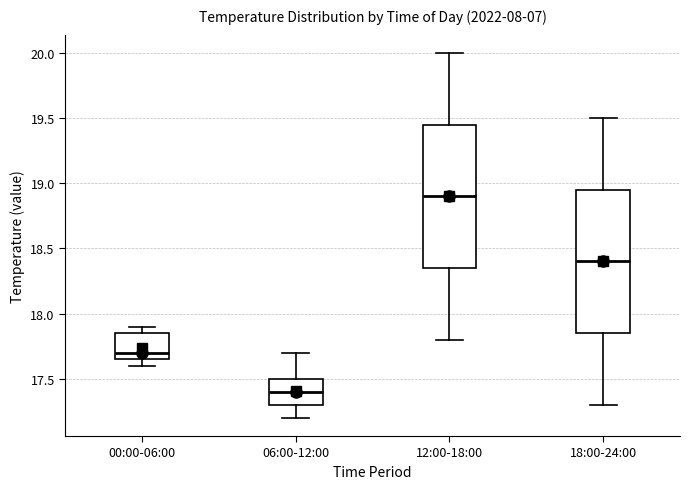

Where does the upper whisker of the box for 06:00-12:00 end on the y-axis? The values are not printed on the chart, so give them approximately, as read against the axis.

17.70